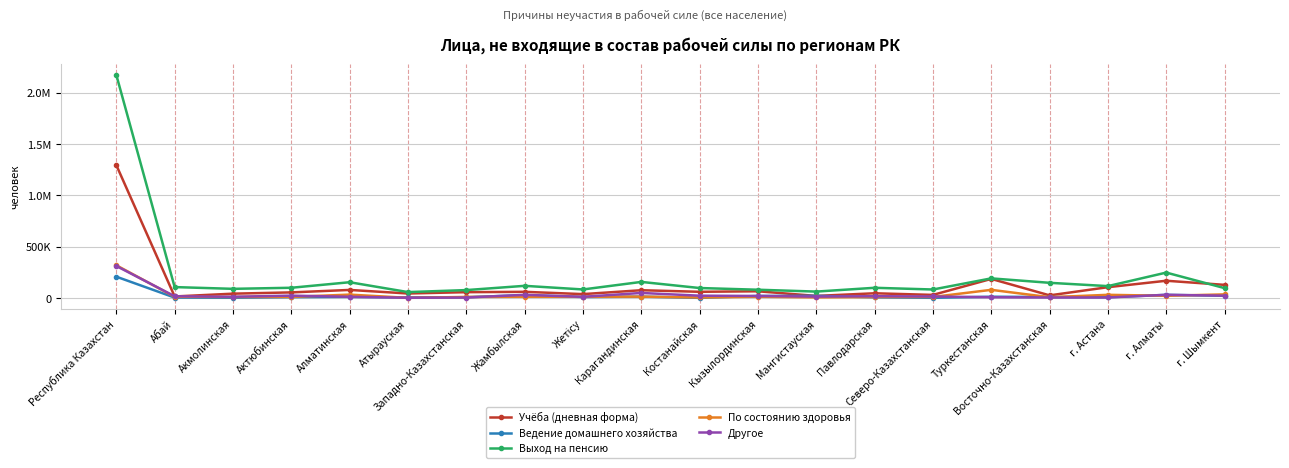

What is the label of the 1st point from the right?

г. Шымкент